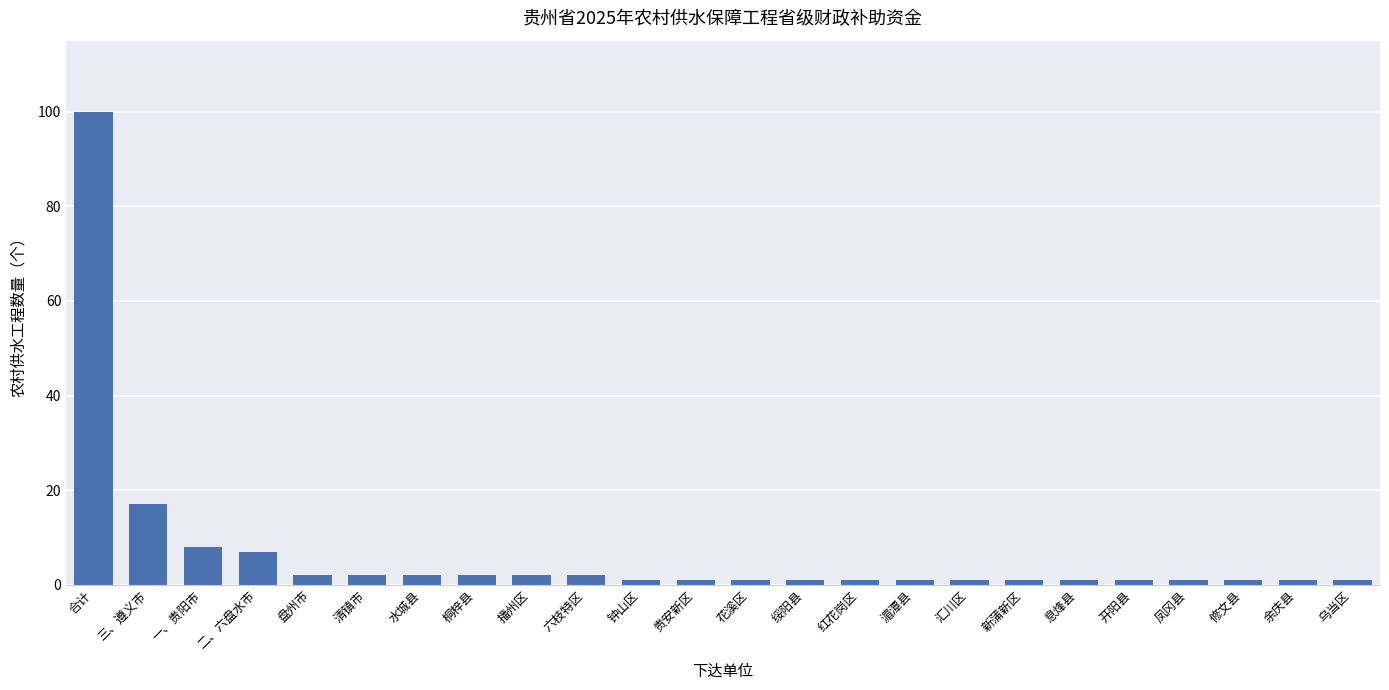

What is the value of the 8th bar from the left?

2